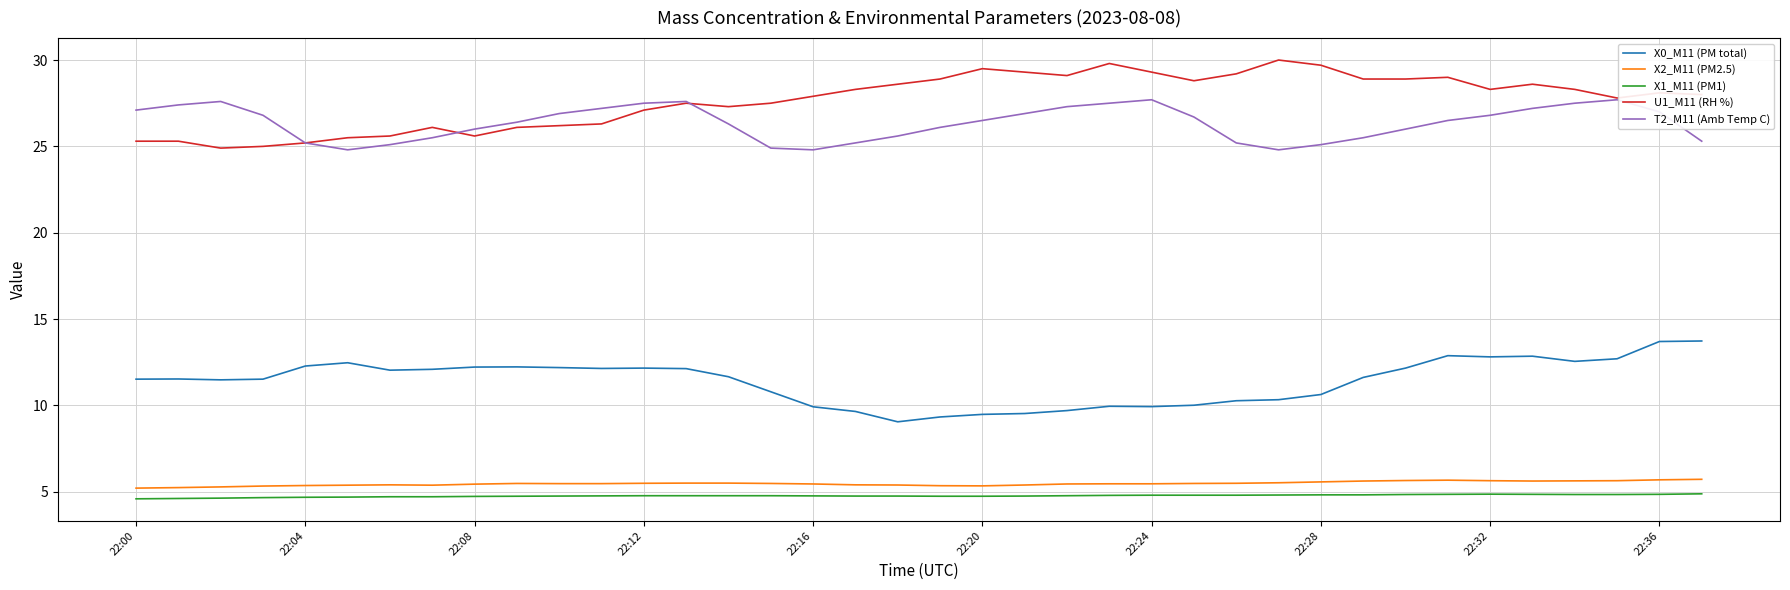

Which series has the largest total across all categories?

U1_M11 (RH %)